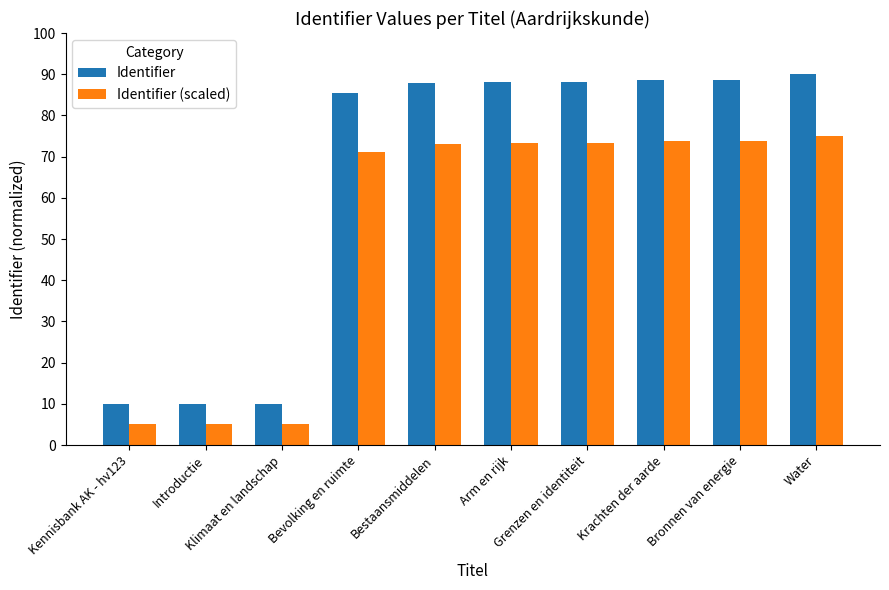

What is the sum of the Identifier values at Klimaat en landschap and Introductie?

20.1